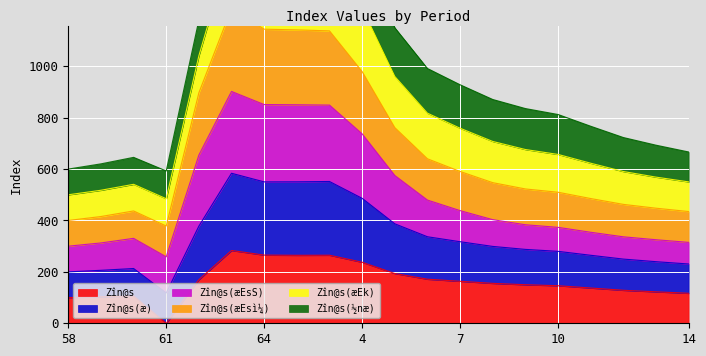

What is the highest value of the Zîn@s(æEsì¼) series?

1225.3